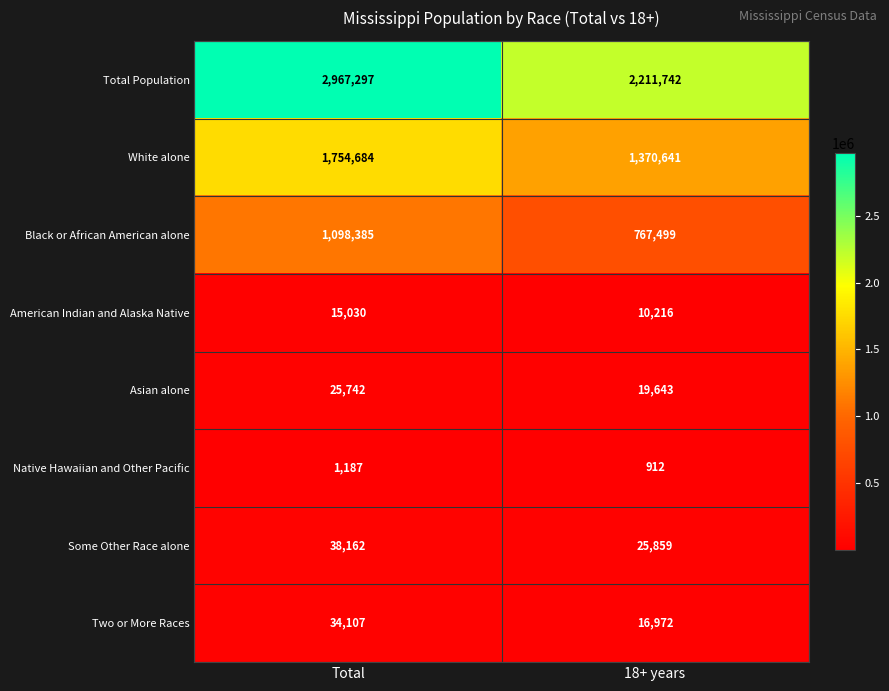

Is the value of Asian alone at 18+ years greater than the value of Total Population at 18+ years?

No